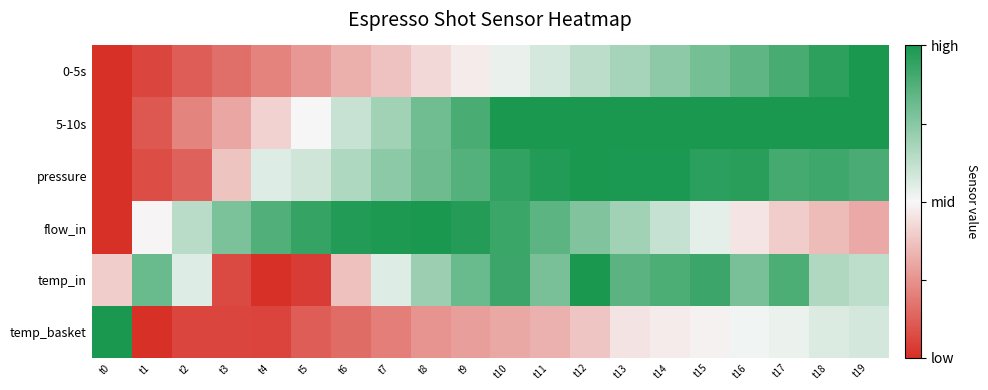

At t11, list the series in order from smallest to largest.

temp_basket, 0-5s, temp_in, flow_in, pressure, 5-10s